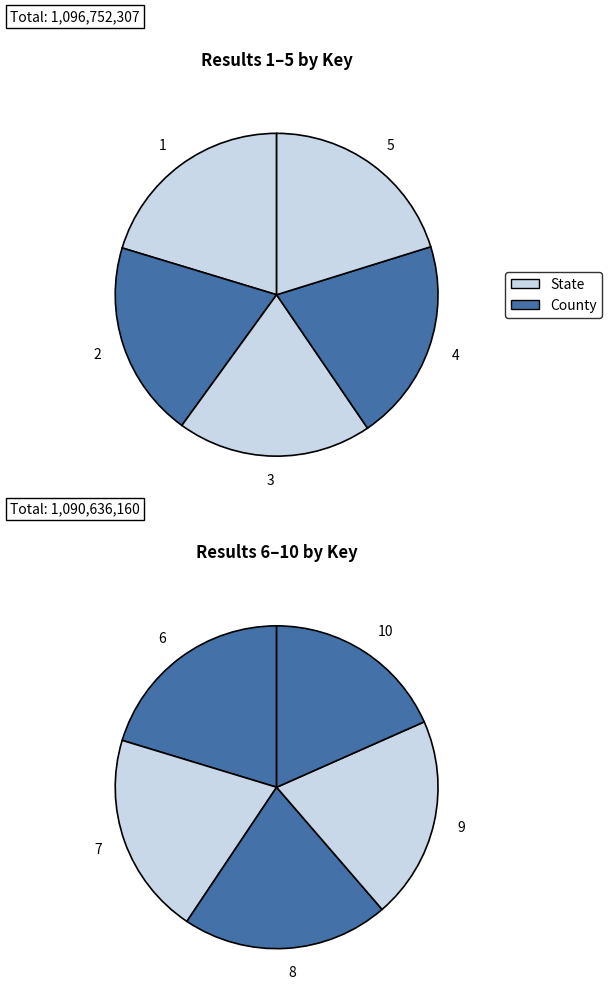

Rank the categories by value from lowest to highest.

10, 3, 2, 9, 6, 7, 5, 4, 1, 8